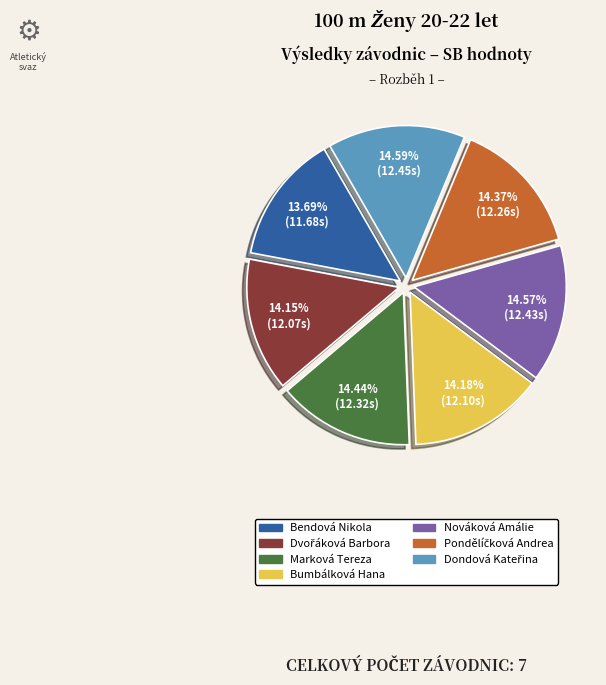

To the nearest percent, what percentage of the pie is Marková Tereza?

14%